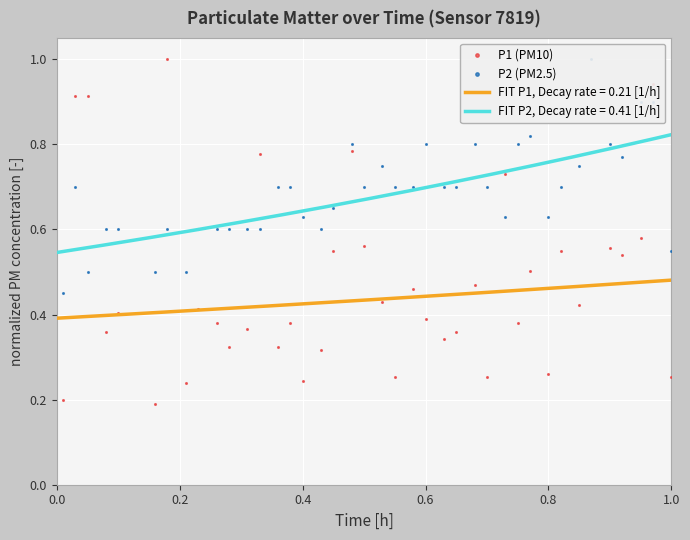

True or false: FIT P1, Decay rate = 0.21 [1/h] and FIT P2, Decay rate = 0.41 [1/h] intersect in this chart.

False